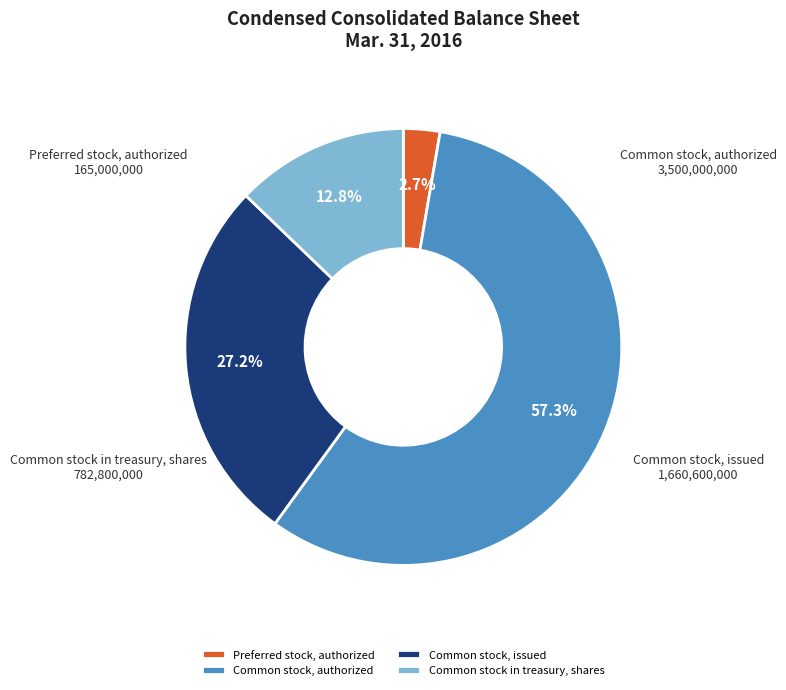

To the nearest percent, what portion does Common stock in treasury, shares represent?

13%